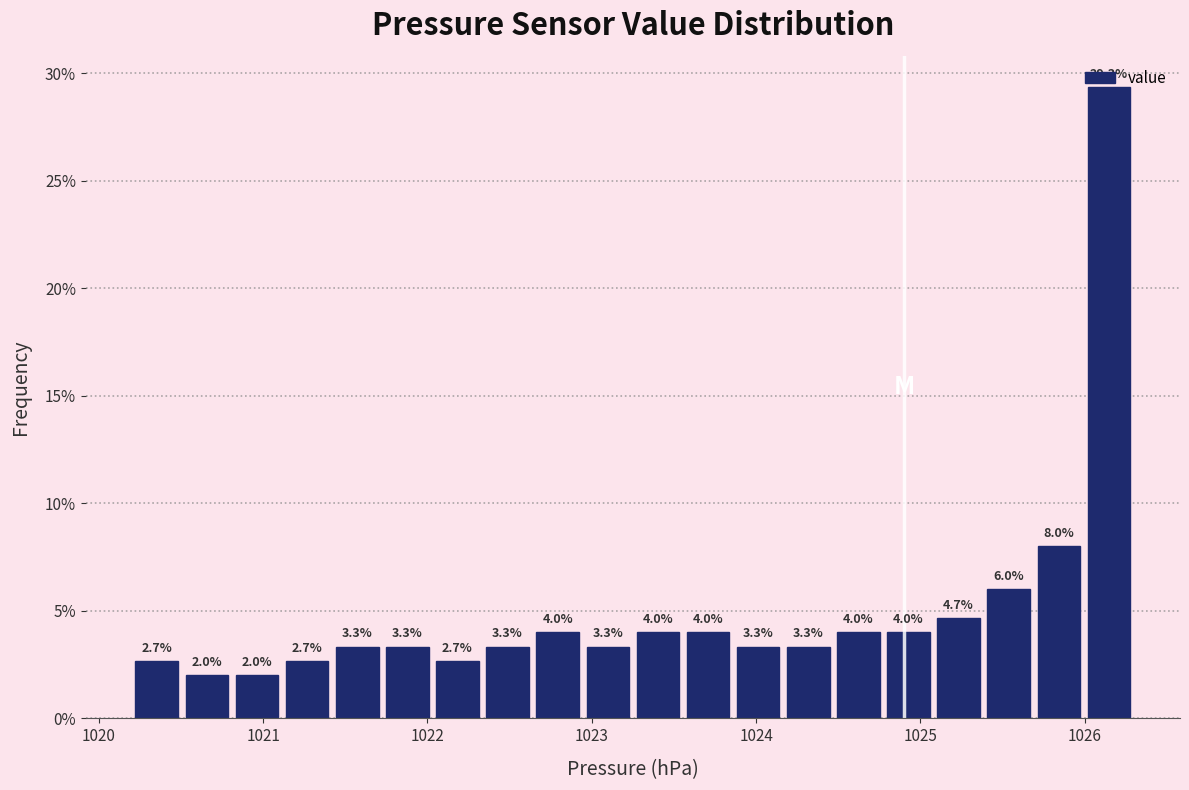

Around what value on the x-axis is the tallest bar? Give the approximate position of its centre, as read against the axis.

1026.1